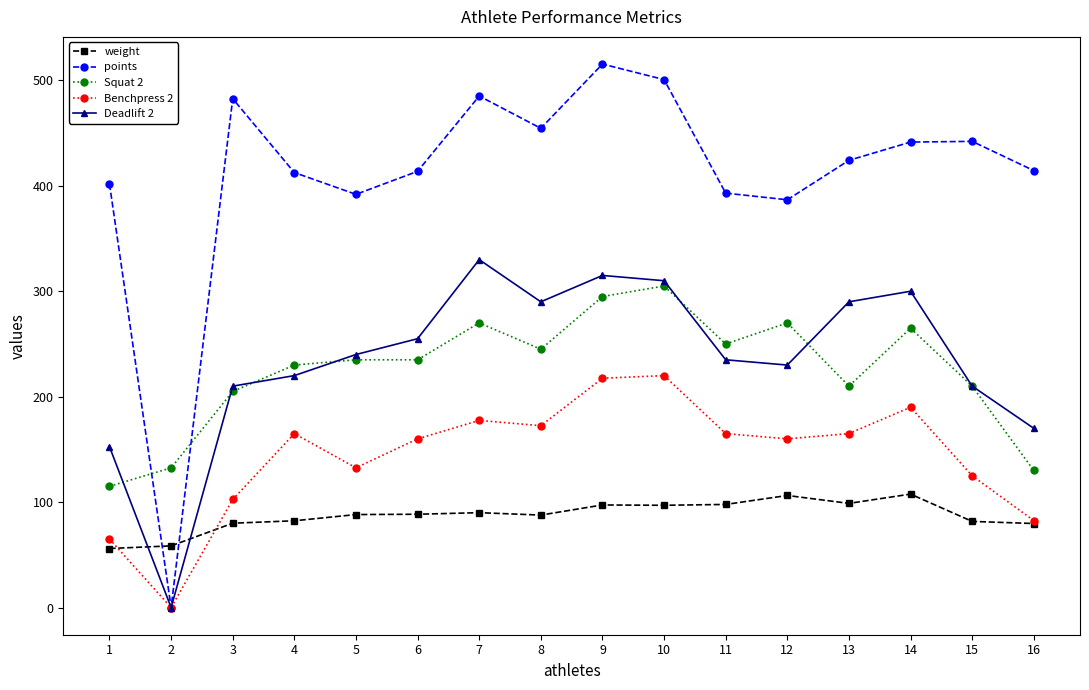

What are all the series names shown in the legend?

weight, points, Squat 2, Benchpress 2, Deadlift 2